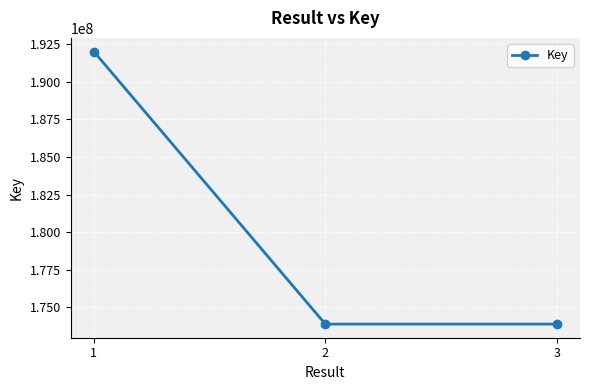

The value at 2 is 173887939. True or false?

True